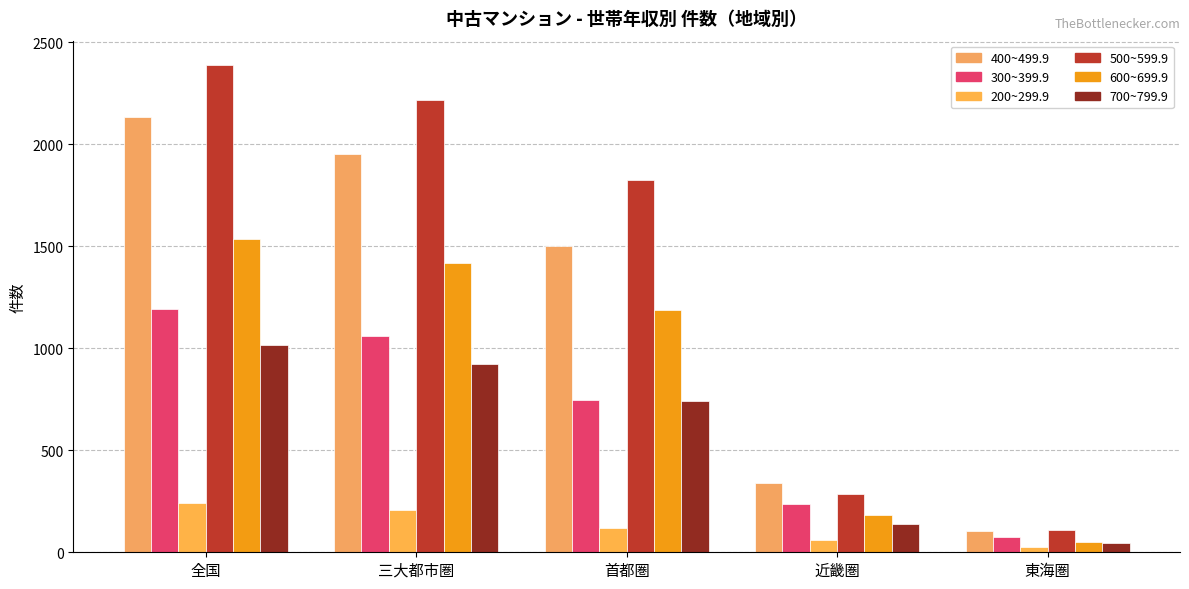

How many data points does each series have?

5